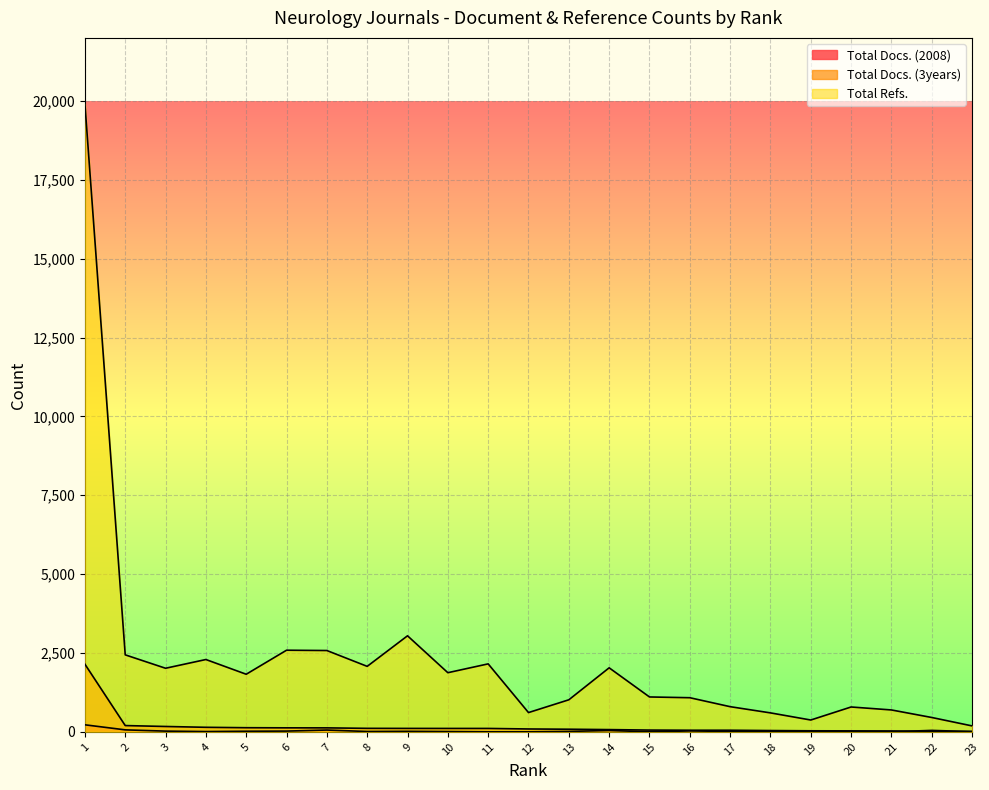

Which series has the largest range (max minus min)?

Total Refs.